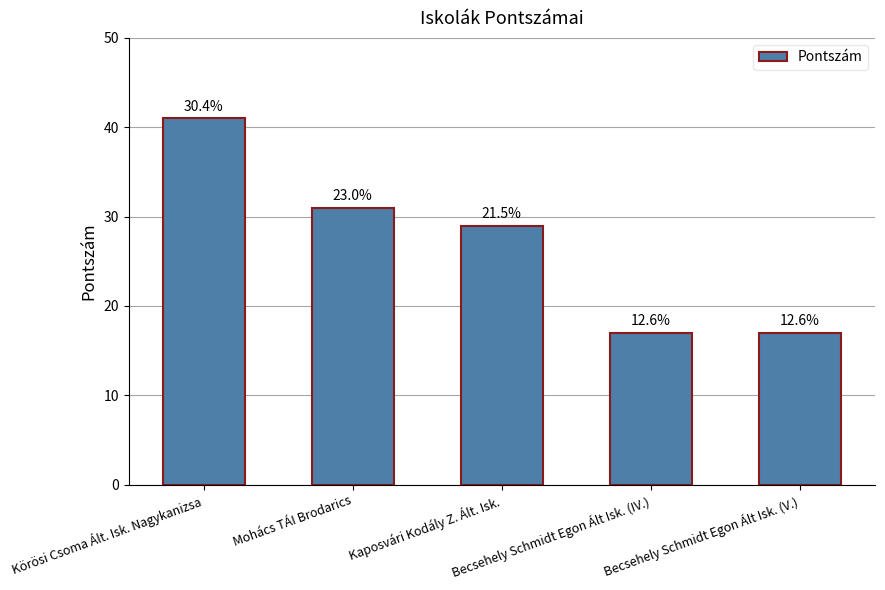

List the labels in order of value, smallest first.

Becsehely Schmidt Egon Ált Isk. (IV.), Becsehely Schmidt Egon Ált Isk. (V.), Kaposvári Kodály Z. Ált. Isk., Mohács TÁI Brodarics, Körösi Csoma Ált. Isk. Nagykanizsa